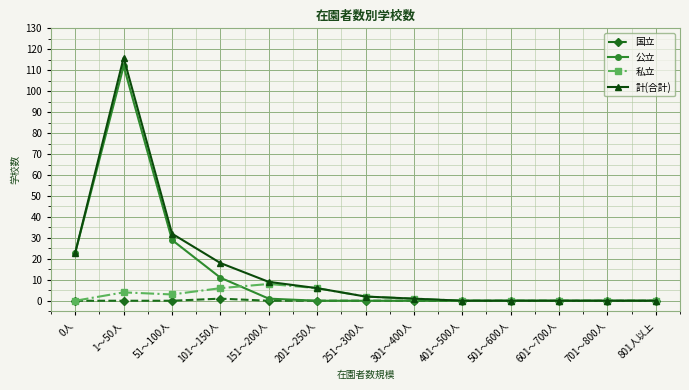

Which series has the largest range (max minus min)?

計(合計)